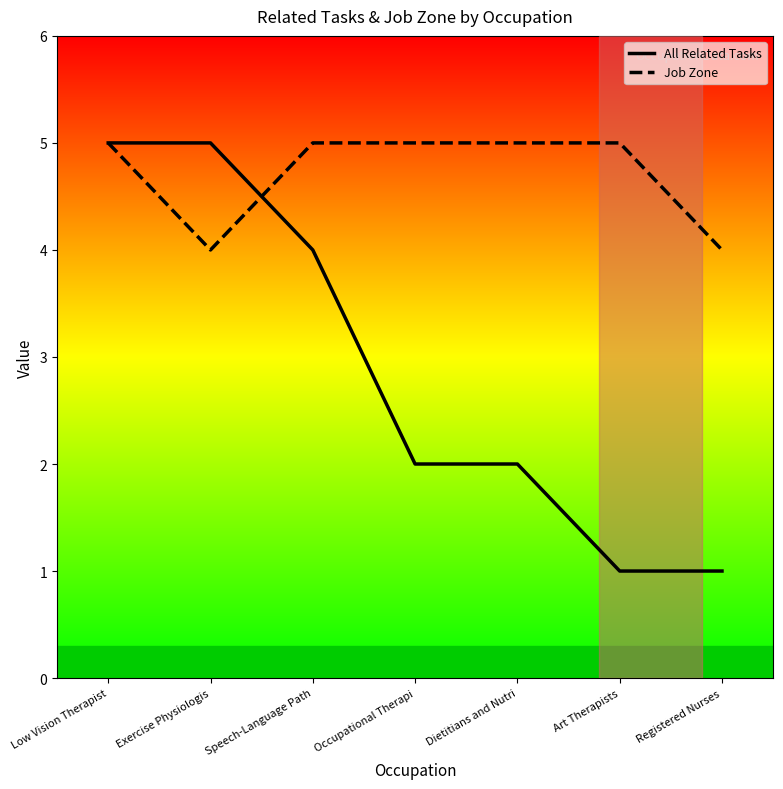

At which category is the sum across all series the highest?

Low Vision Therapist